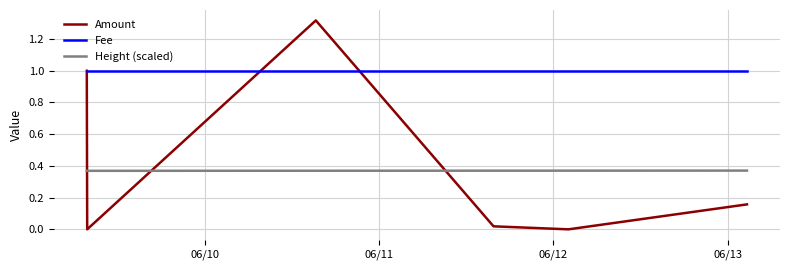

Which series has the largest total across all categories?

Fee